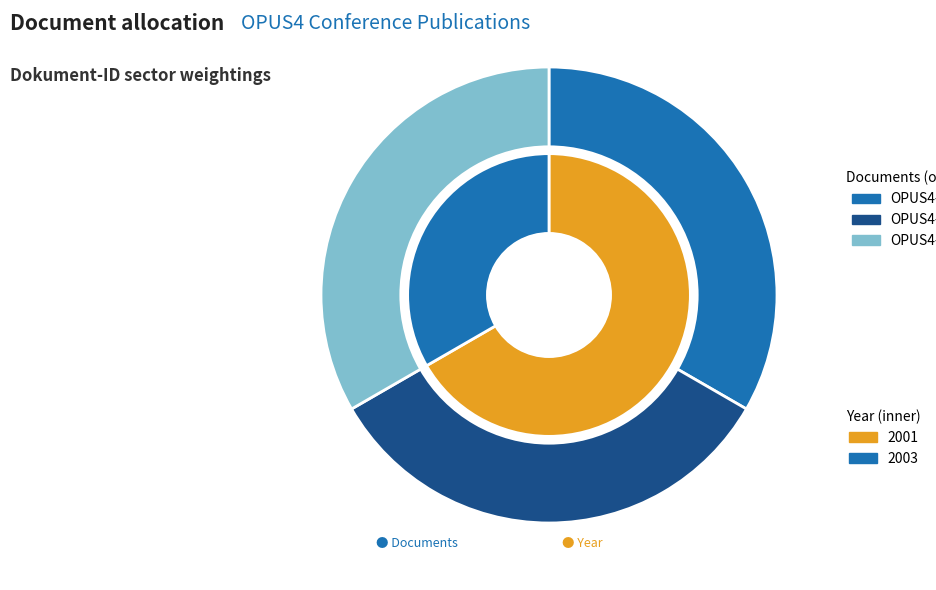

What percentage is the OPUS4-394 slice, to the nearest percent?

33%